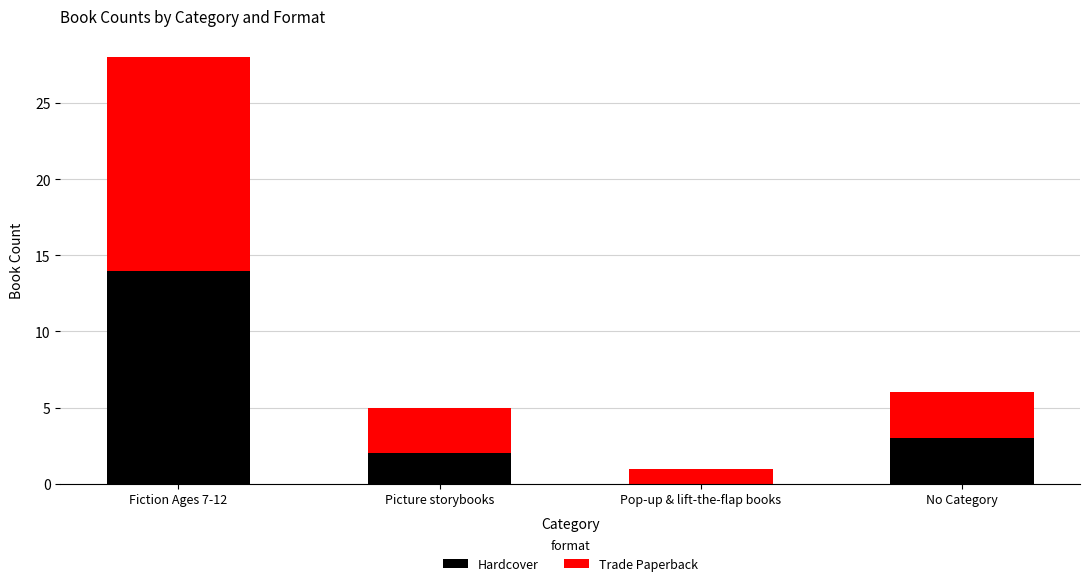

What is the difference between the Hardcover values at Pop-up & lift-the-flap books and Fiction Ages 7-12?

14